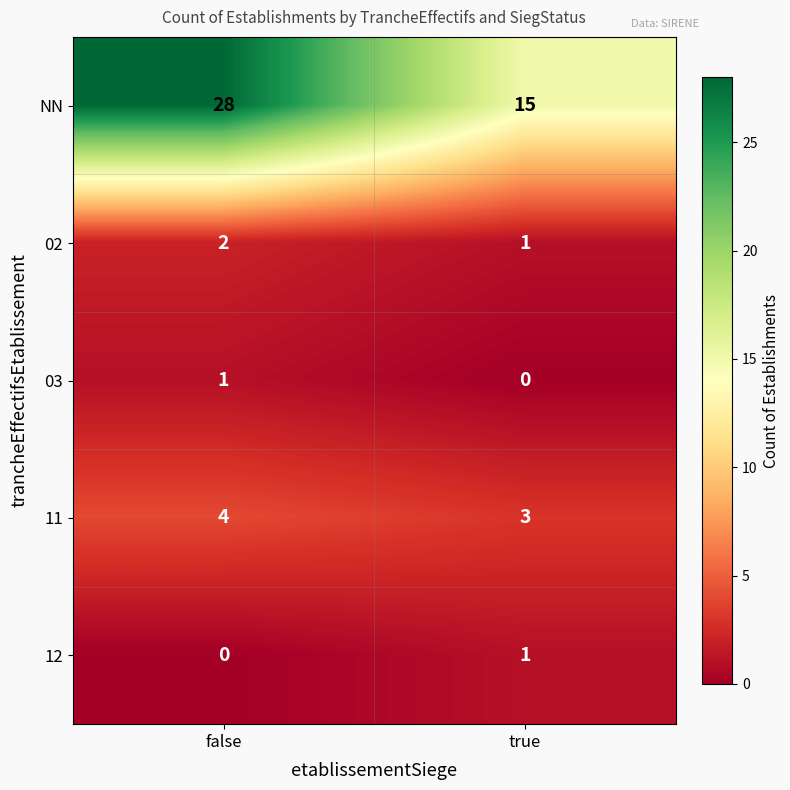

True or false: 03 has a value of 1 at false.

True